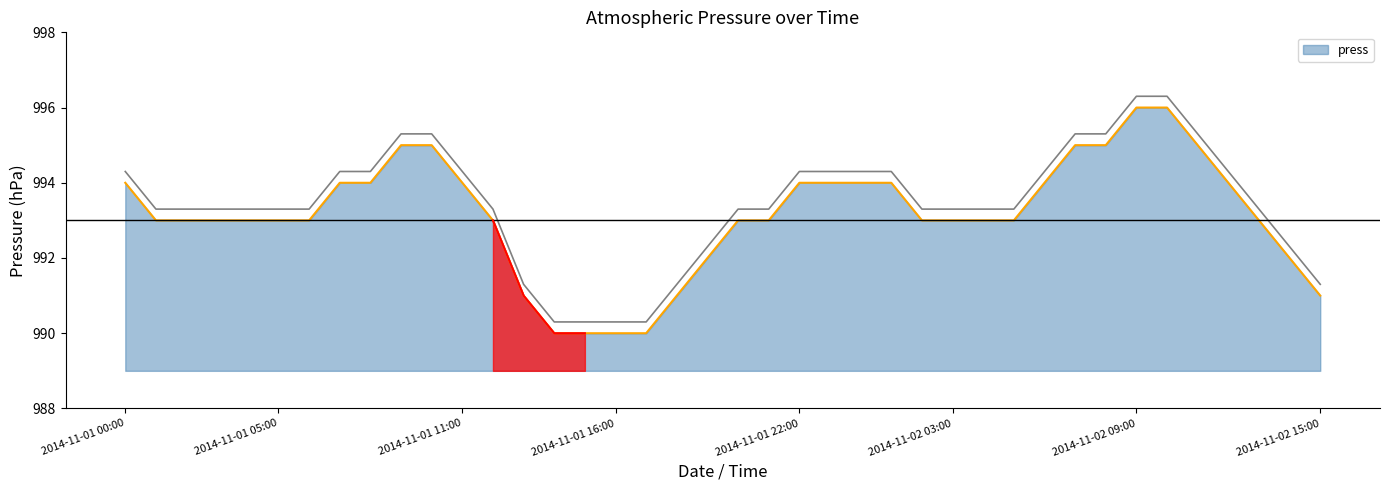

What is the change in value from 2014-11-01 19:00 to 2014-11-02 10:00?

+4